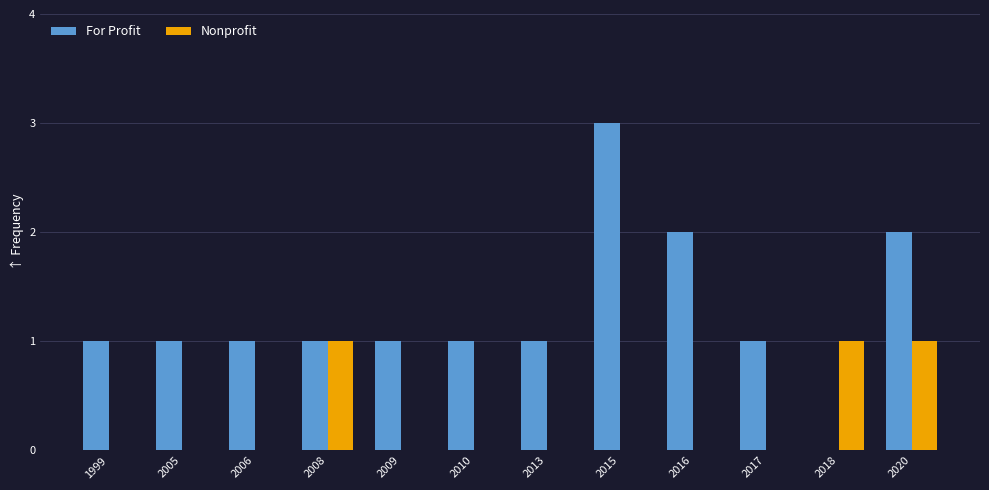

Is it true that For Profit equals 0 at 2009?

False